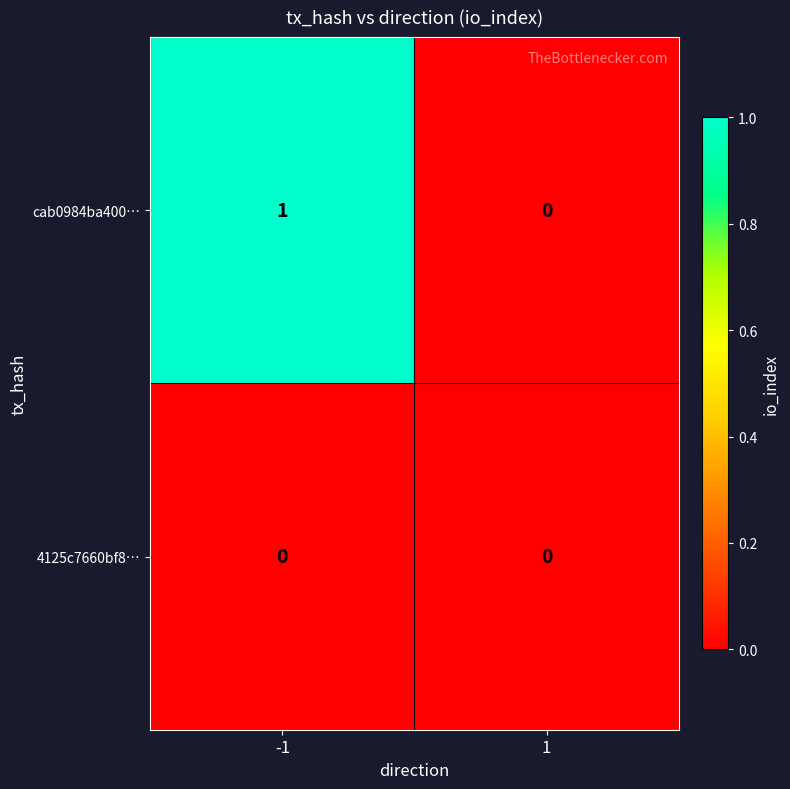

Which series has the widest spread of values?

cab0984ba400…